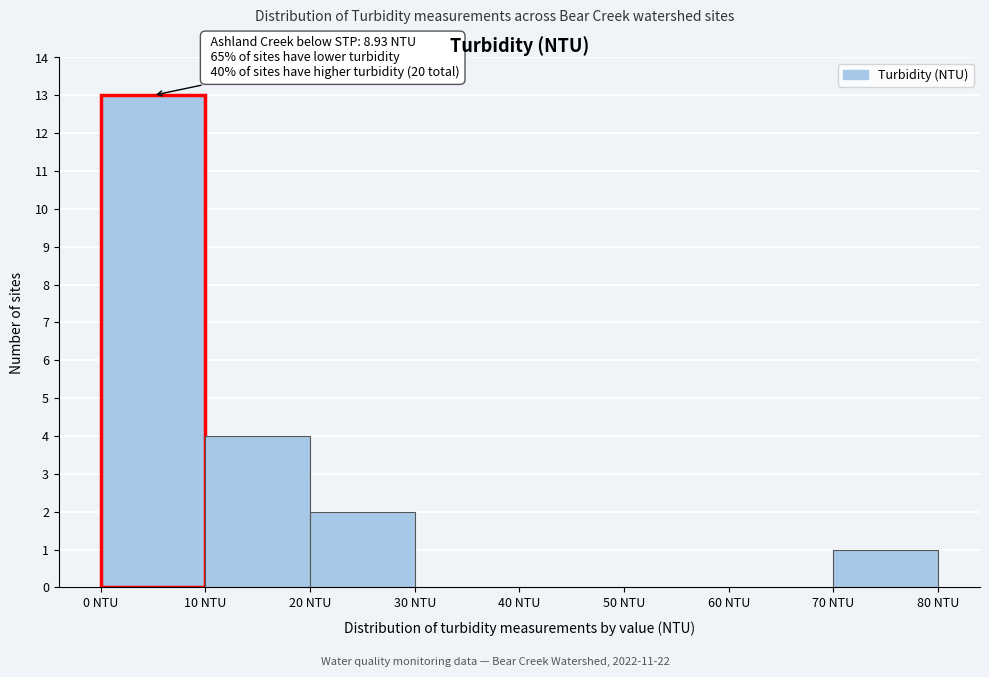

Over which range of the x-axis is the bar tallest?

0 to 10